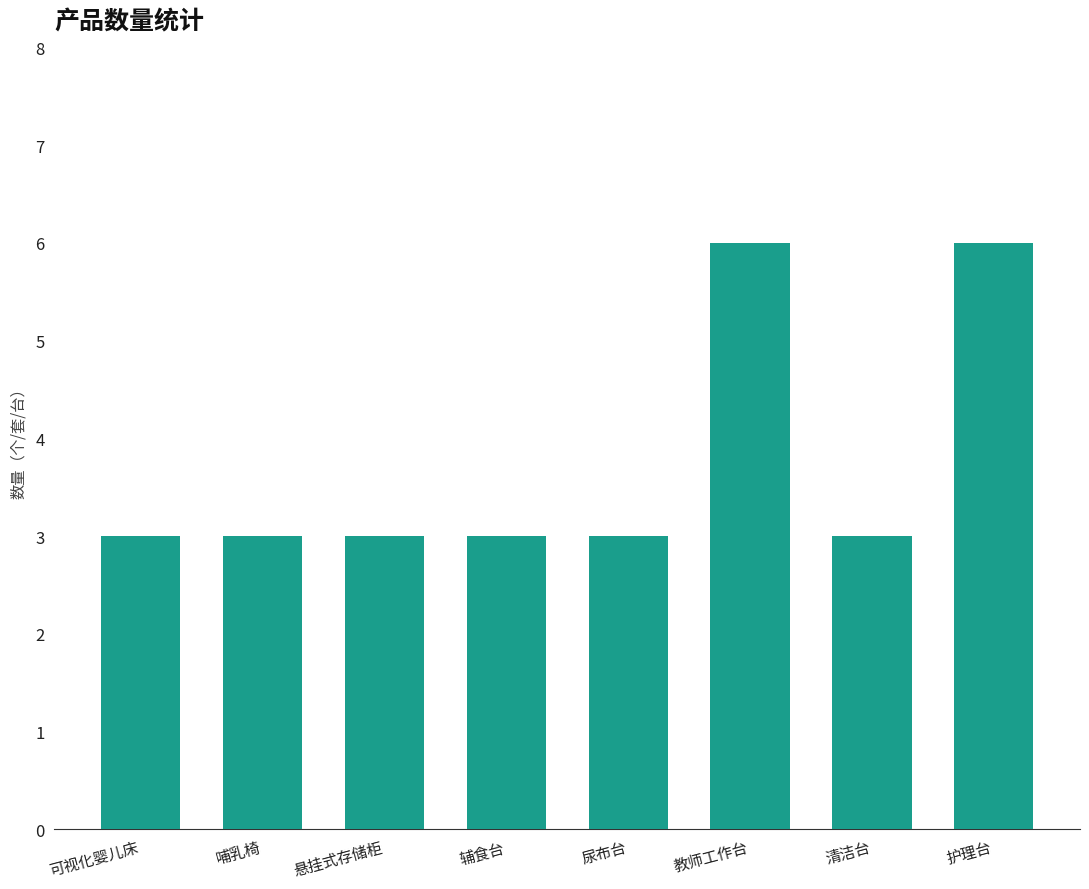

The value at 辅食台 is 1. True or false?

False